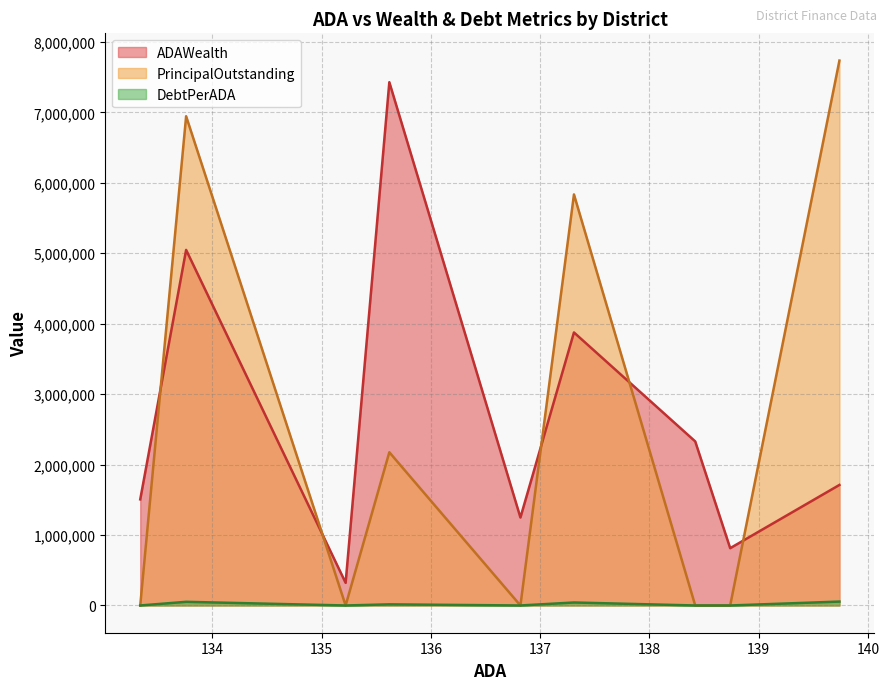

Which series has the largest range (max minus min)?

PrincipalOutstanding